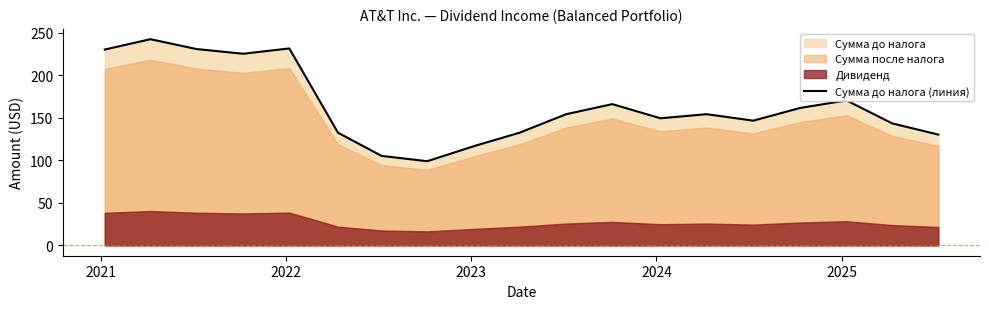

At which category does the chart reach its peak across all series?

2021